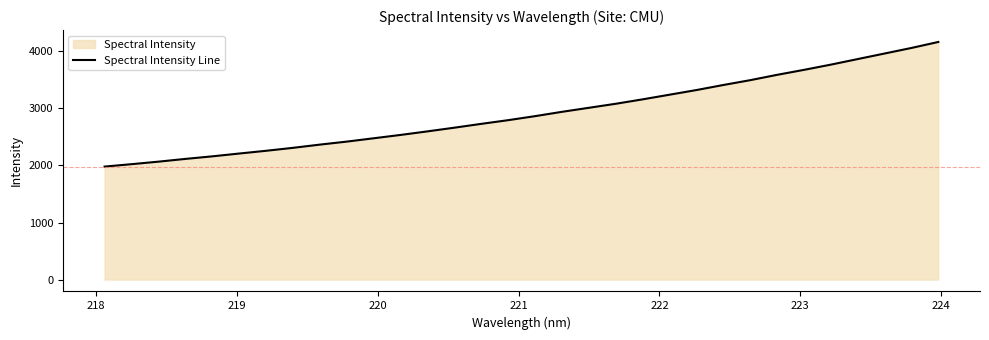

How many lines are shown in the chart?

1